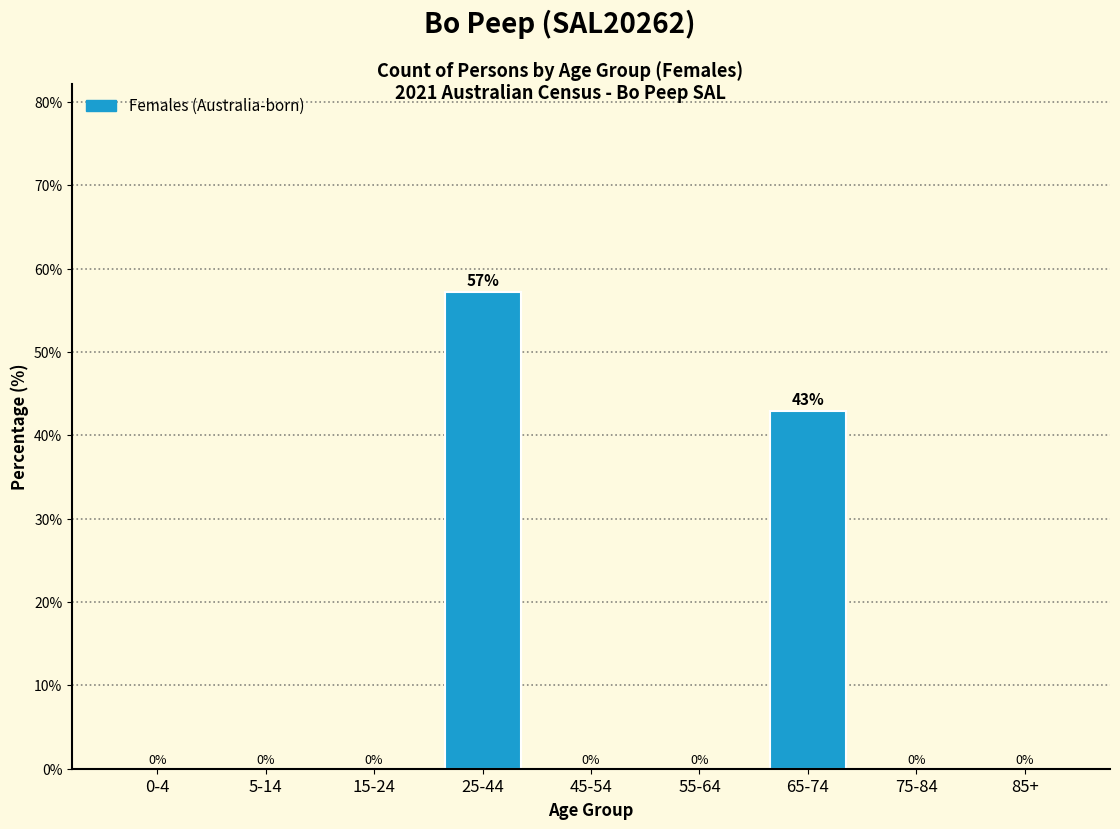

Which has a higher value, 25-44 or 5-14?

25-44